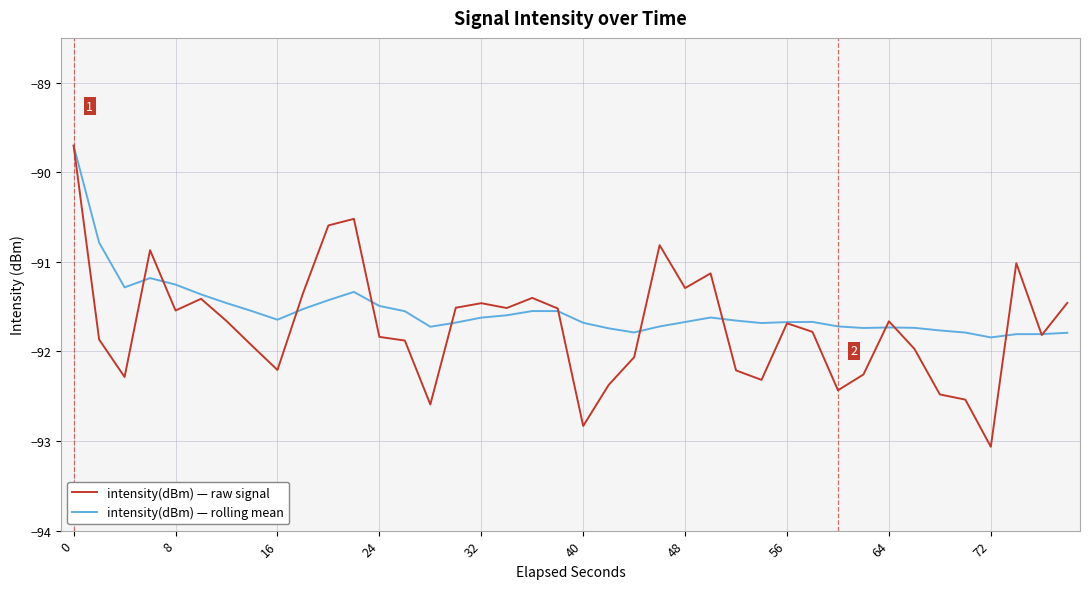

Which series has the widest spread of values?

intensity(dBm) — raw signal